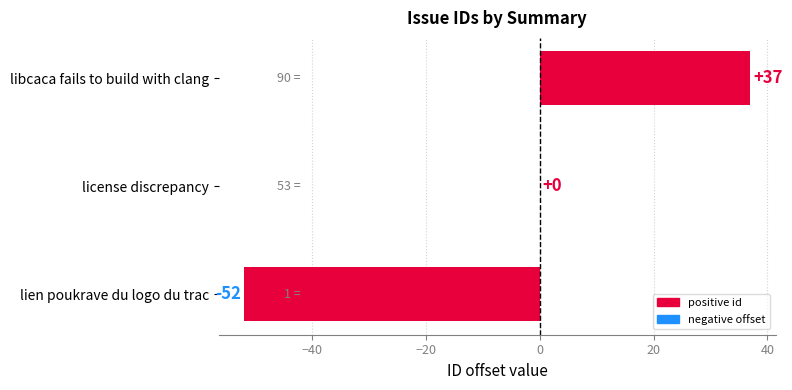

What is the sum of all values?

-15